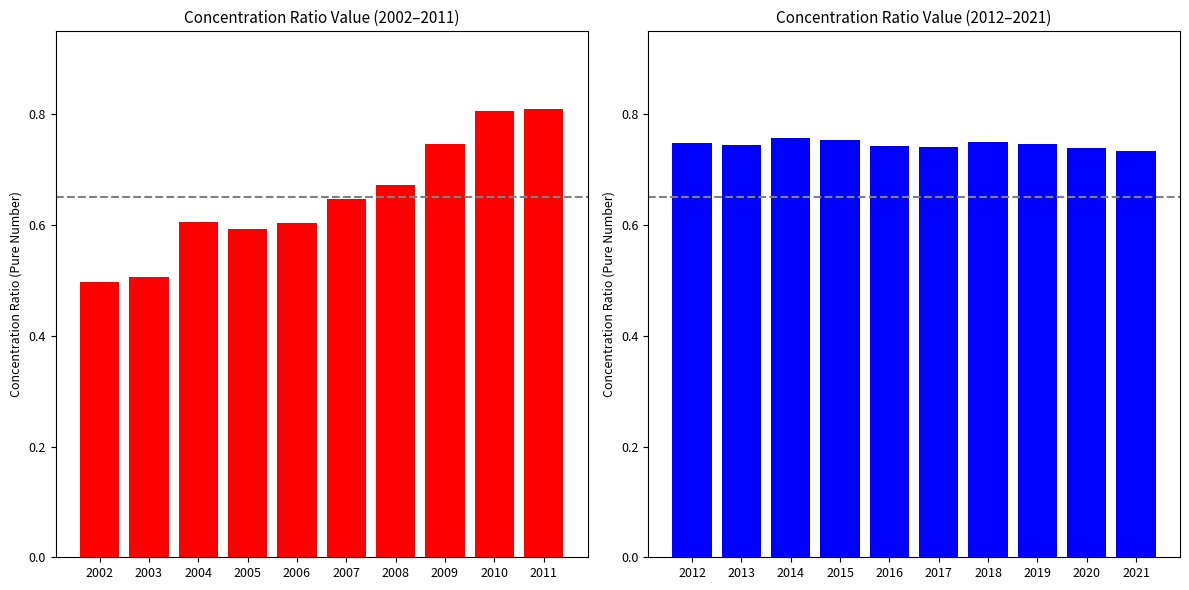

Does the chart contain stacked bars?

No